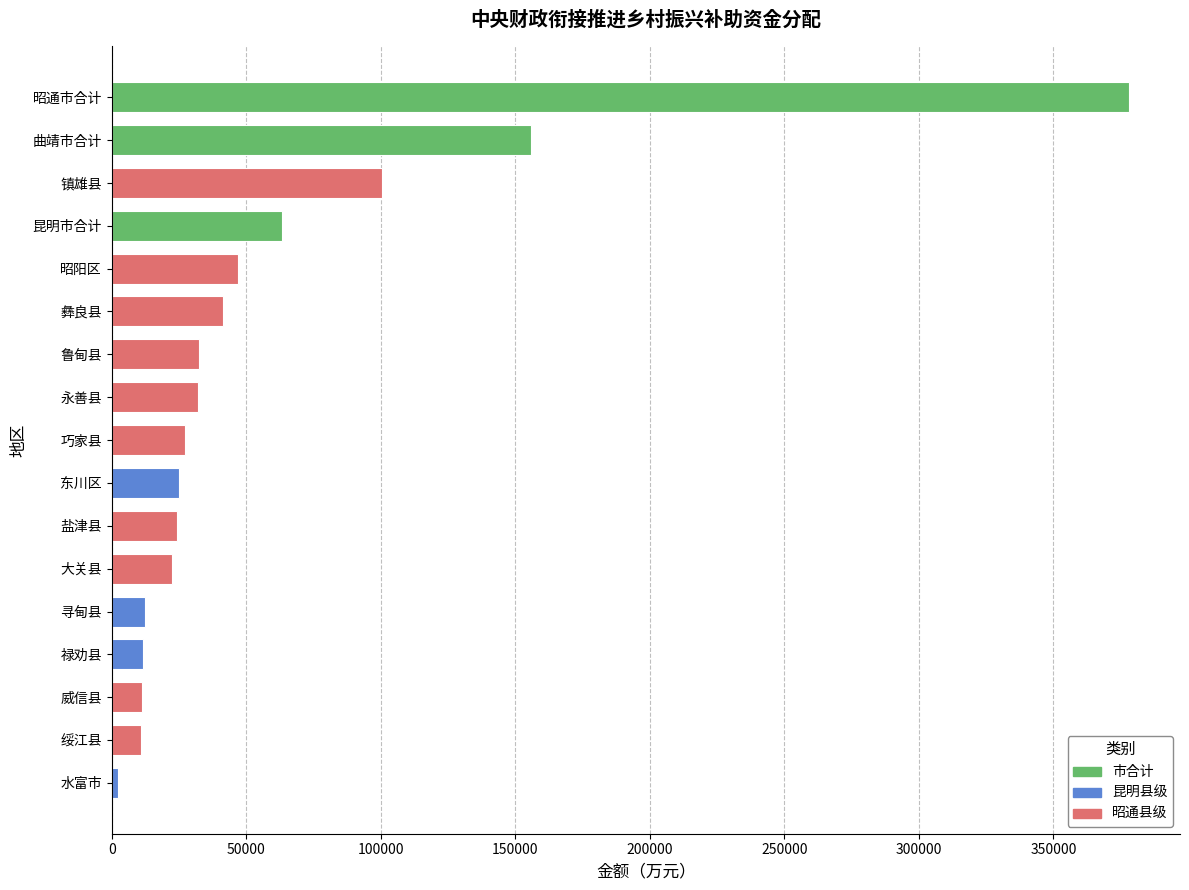

What is the sum of the values at 绥江县 and 盐津县?

35013